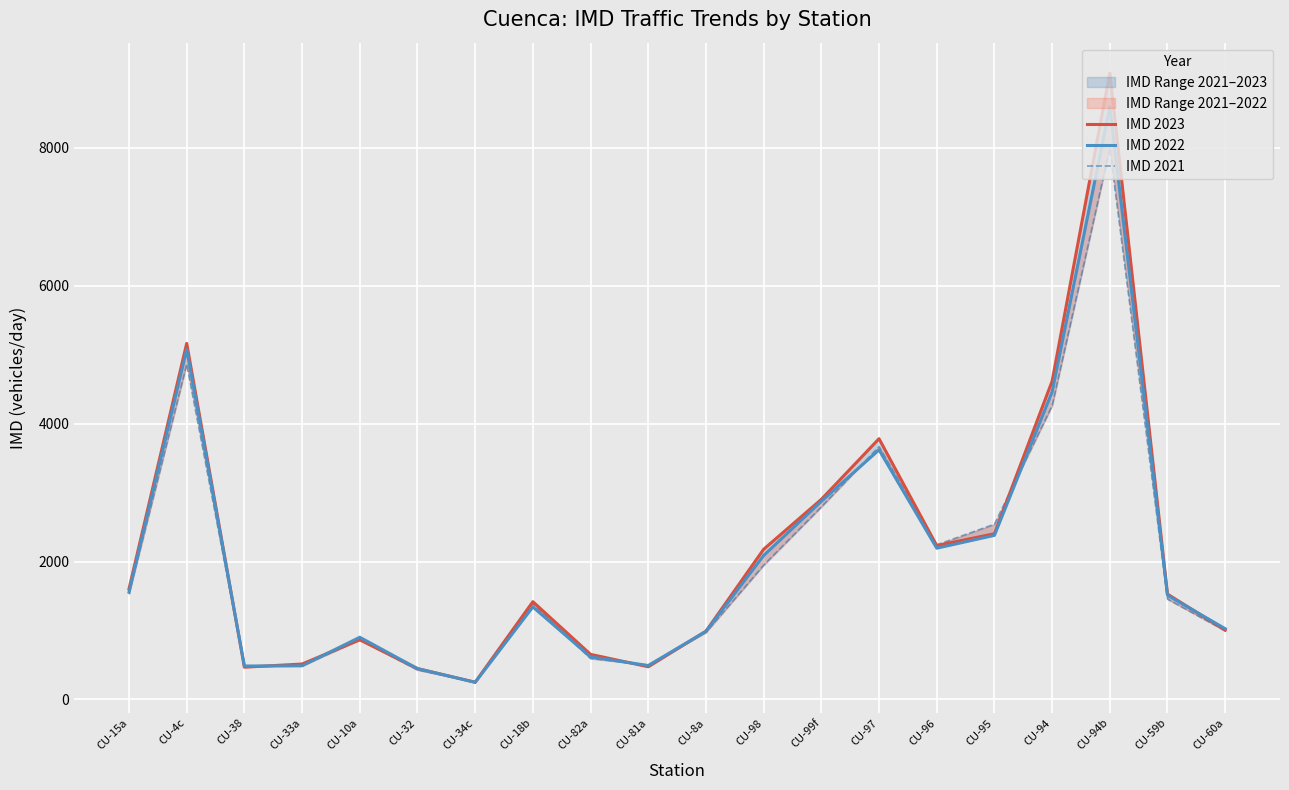

Reading left to right, transcribe all the data shown in this chart.

IMD 2023: 1604	5164	468	514	865	448	250	1418	654	474	990	2178	2902	3782	2232	2403	4616	9084	1528	1005
IMD 2022: 1557	5076	485	488	902	447	248	1342	617	492	988	2088	2874	3620	2194	2380	4461	8594	1511	1026
IMD 2021: 1532	4863	480	488	865	428	255	1388	594	500	972	1947	2793	3666	2242	2542	4260	7993	1456	995